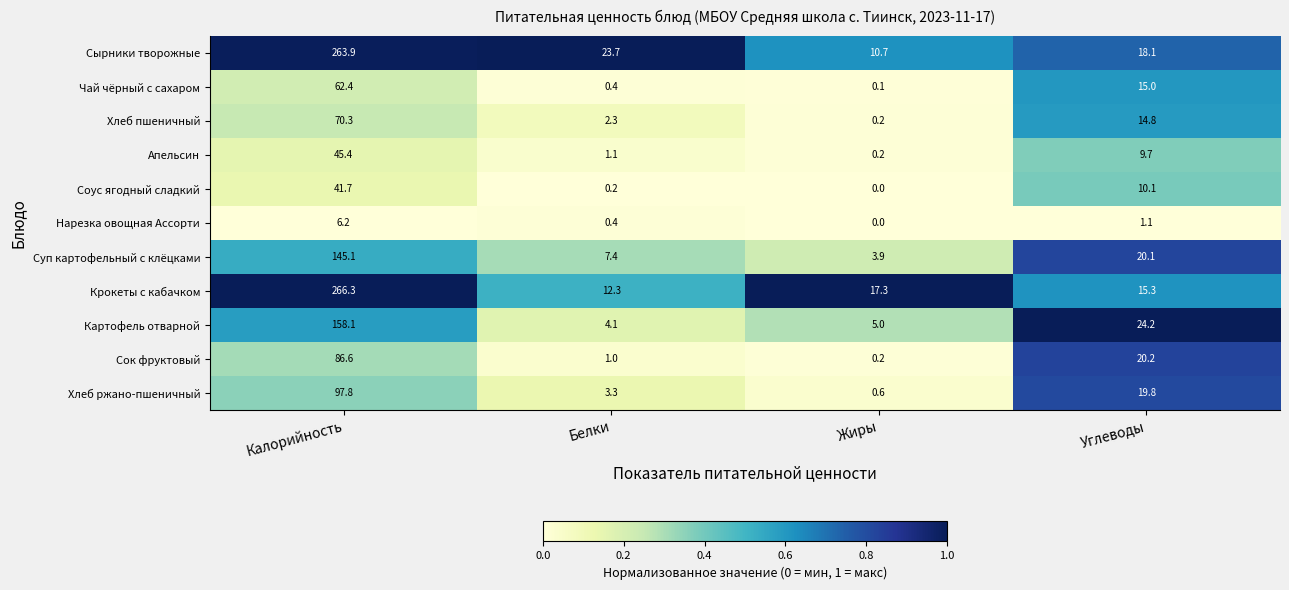

Read the Крокеты с кабачком value at Жиры.

17.3